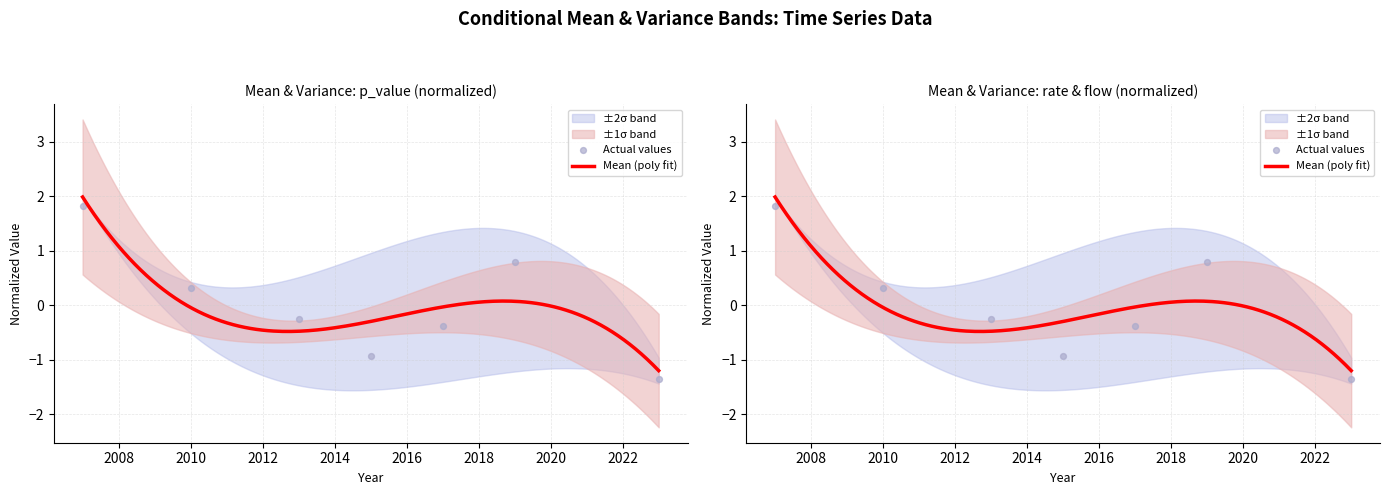

Which series has the largest total across all categories?

p_value